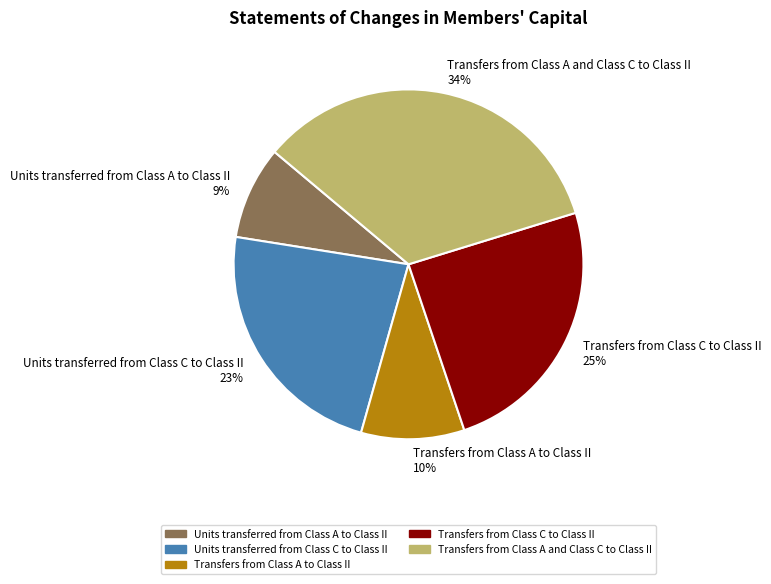

To the nearest percent, what portion does Transfers from Class A and Class C to Class II represent?

34%